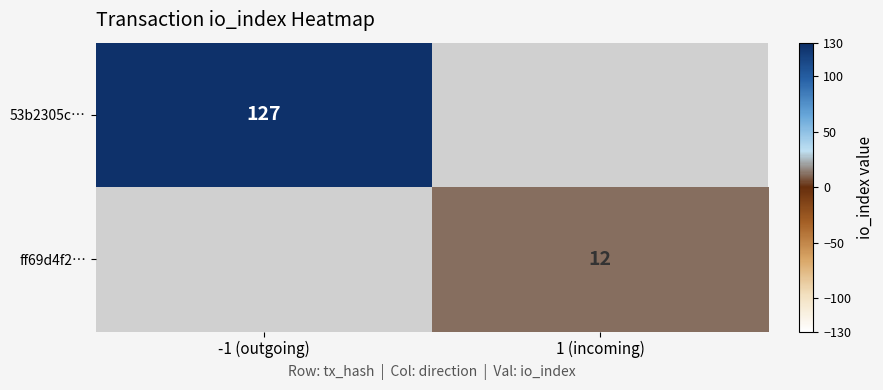

Is it true that ff69d4f2… equals 7 at 1 (incoming)?

False